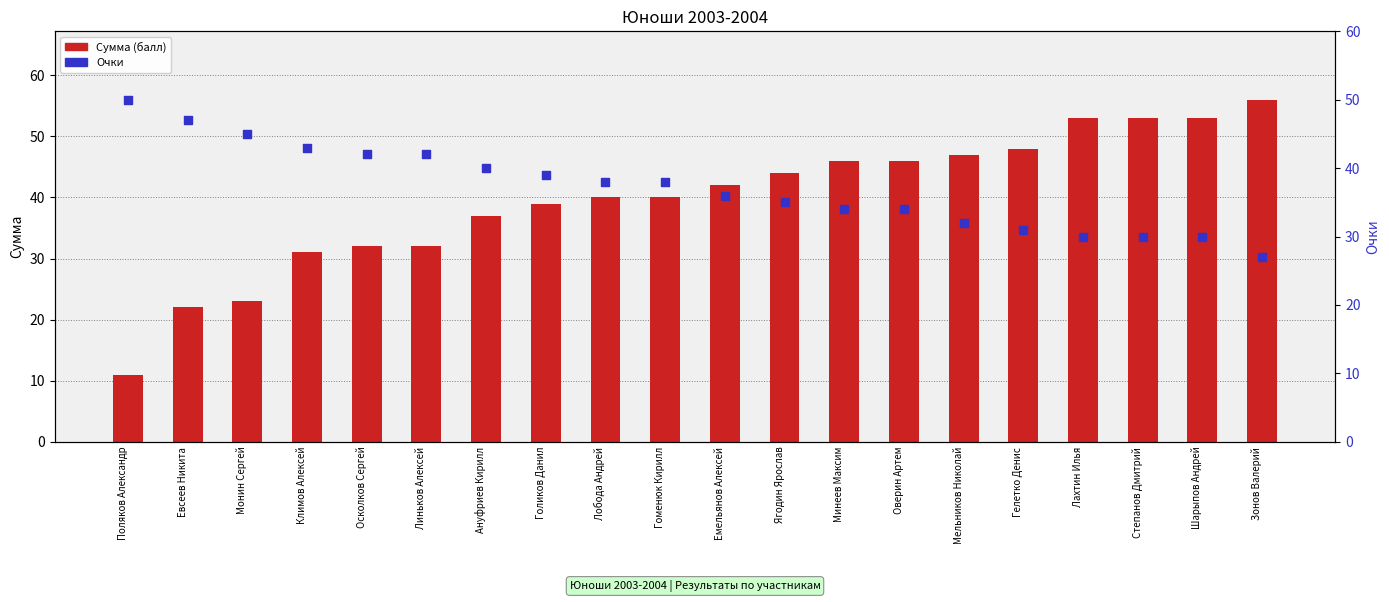

What are all the series names shown in the legend?

Сумма (балл), Очки